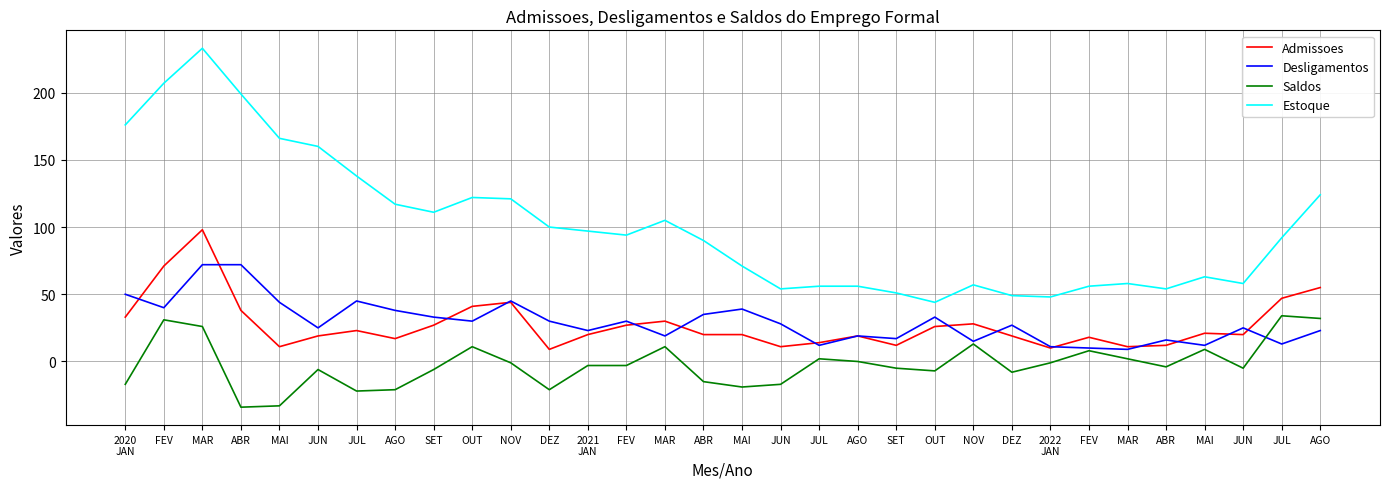

List the labels in order of Saldos value, smallest first.

ABR, MAI, JUL, AGO, DEZ, MAI, 2020
JAN, JUN, ABR, DEZ, OUT, JUN, SET, SET, JUN, ABR, 2021
JAN, FEV, NOV, 2022
JAN, AGO, JUL, MAR, FEV, MAI, OUT, MAR, NOV, MAR, FEV, AGO, JUL